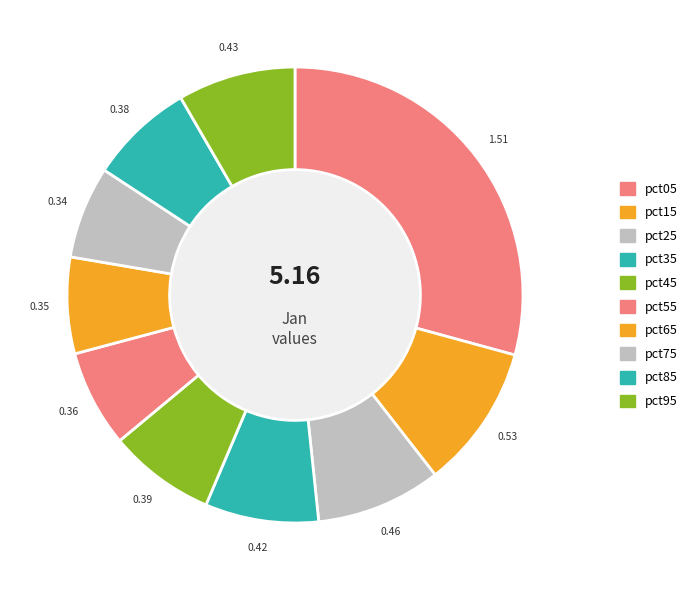

To the nearest percent, what percentage of the pie is pct95?

8%